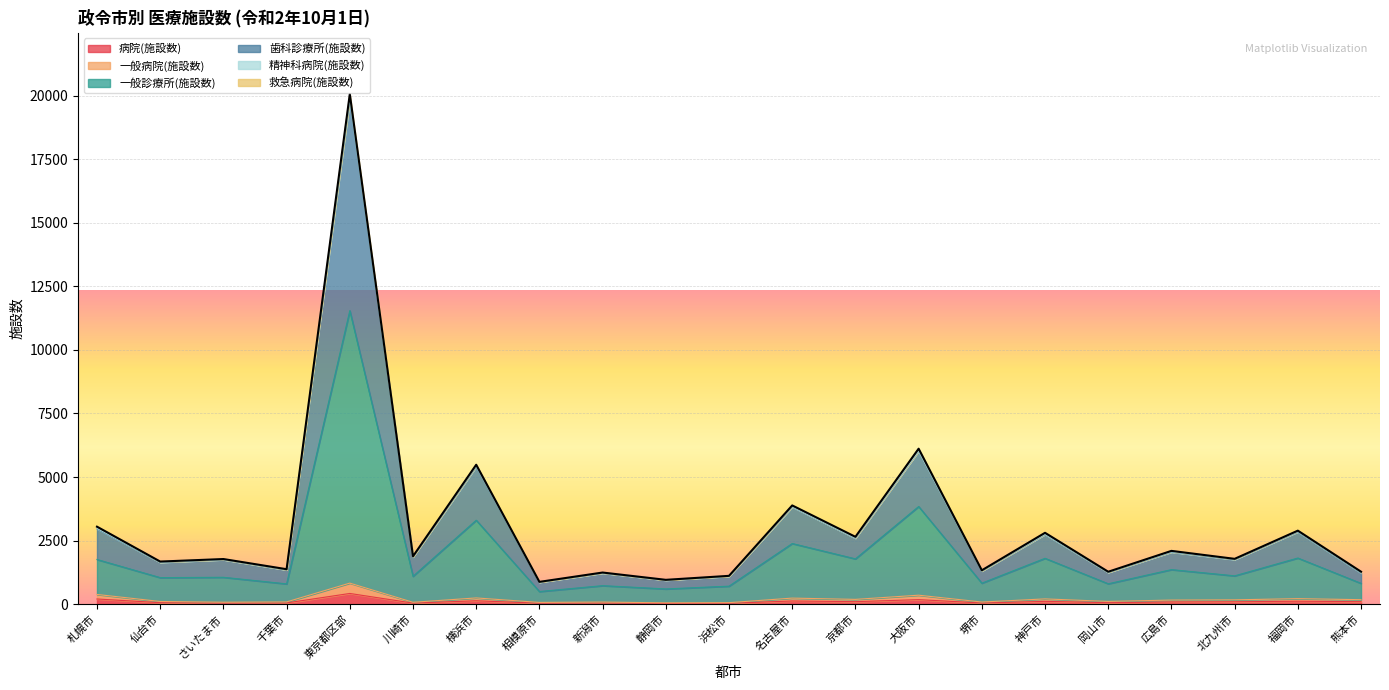

At which category is the sum across all series the highest?

東京都区部